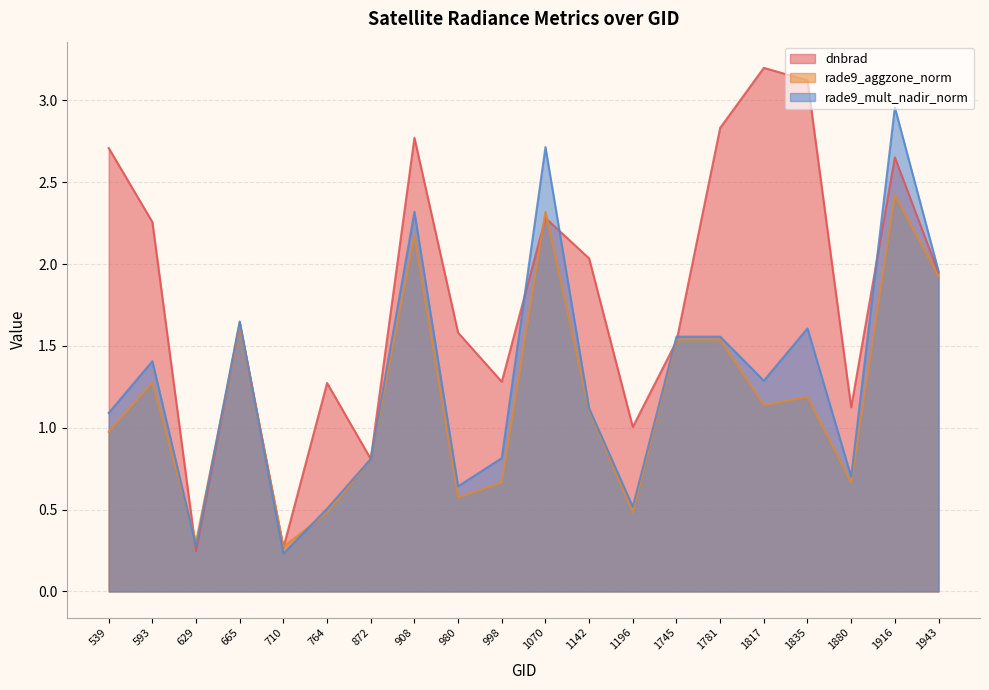

What is the sum of all rade9_mult_nadir_norm values?

25.7